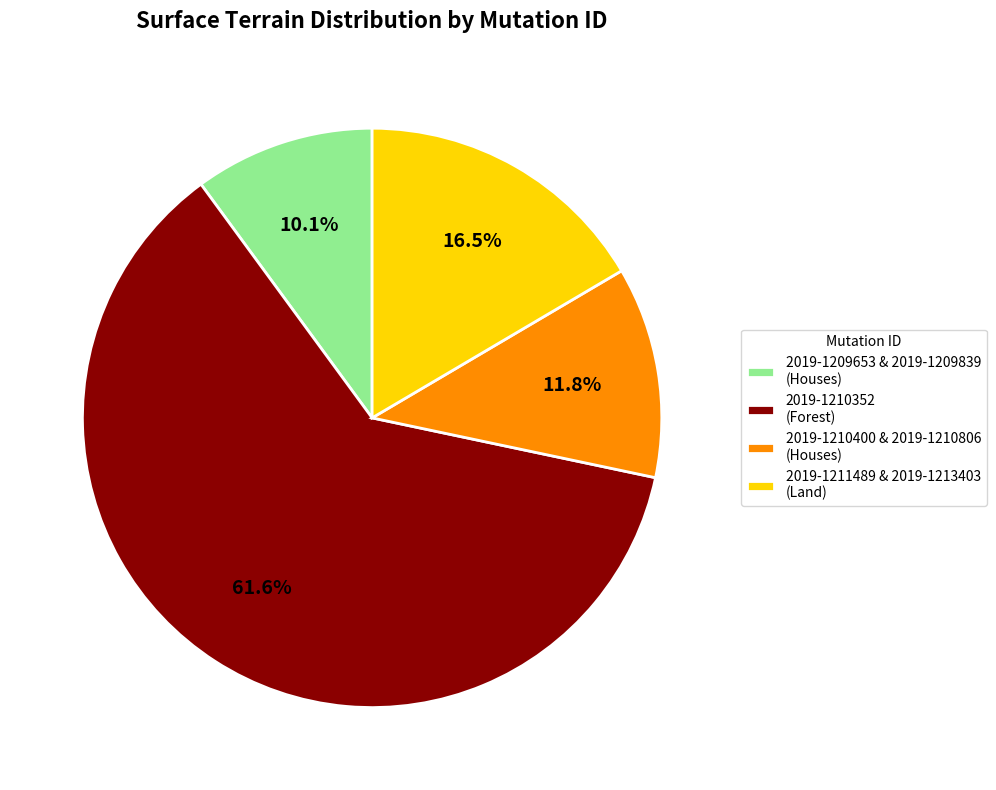

Which slice represents more than half of the pie?

2019-1210352 (Forest)